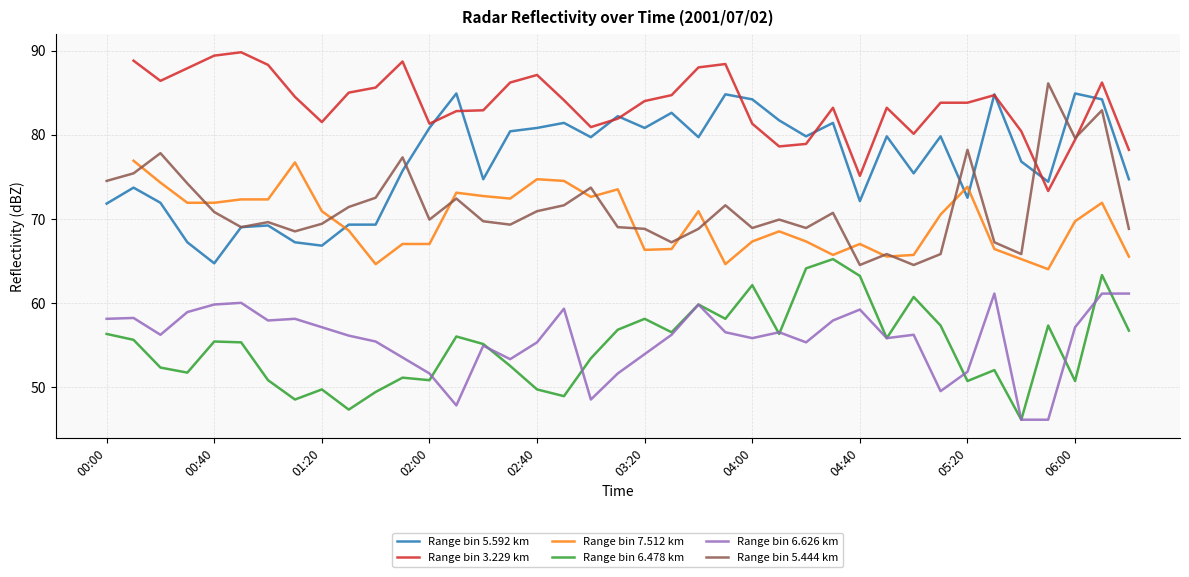

How many distinct data groups are displayed?

6